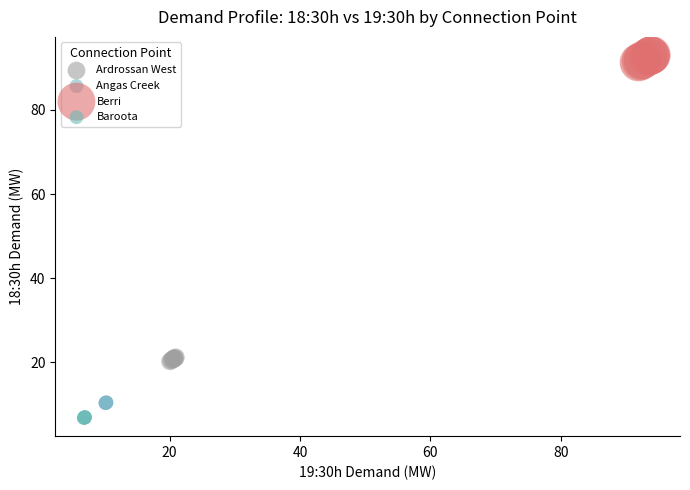

Which series reaches the minimum Y coordinate?

Baroota